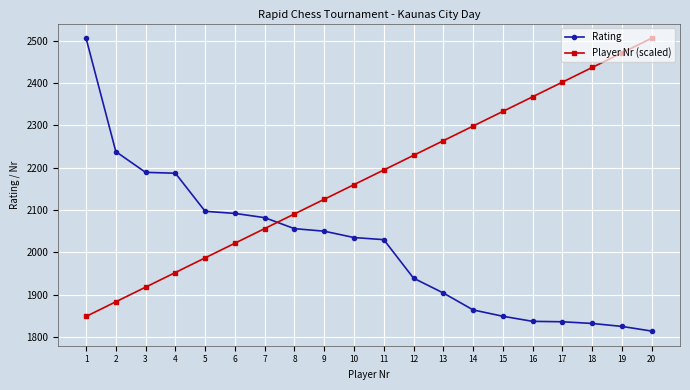

What value does the Rating series have at 10?

2035.0